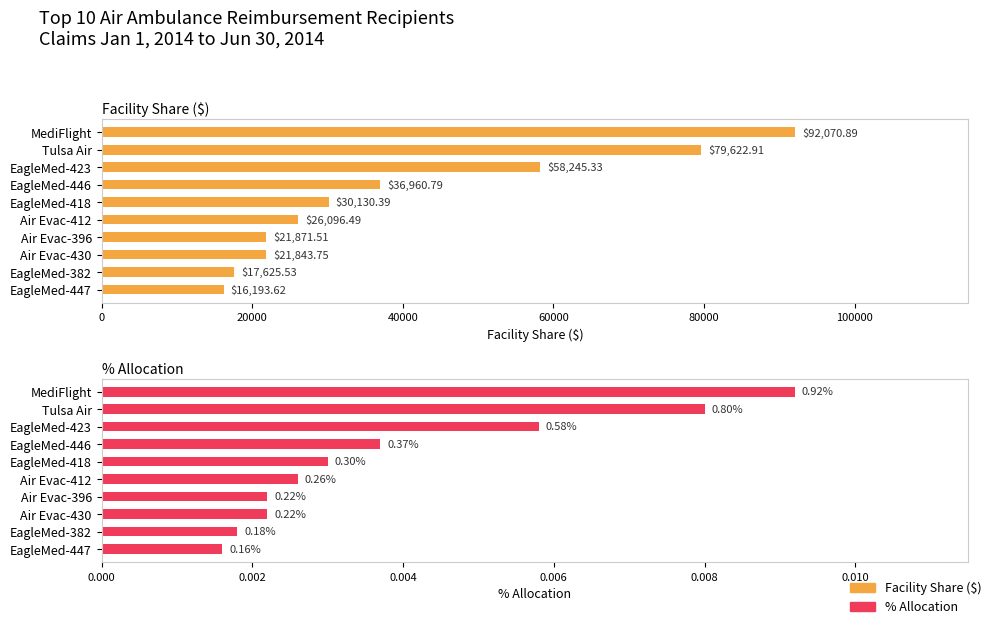

The Facility Share ($) series shows 9532.1 at EagleMed-446. True or false?

False